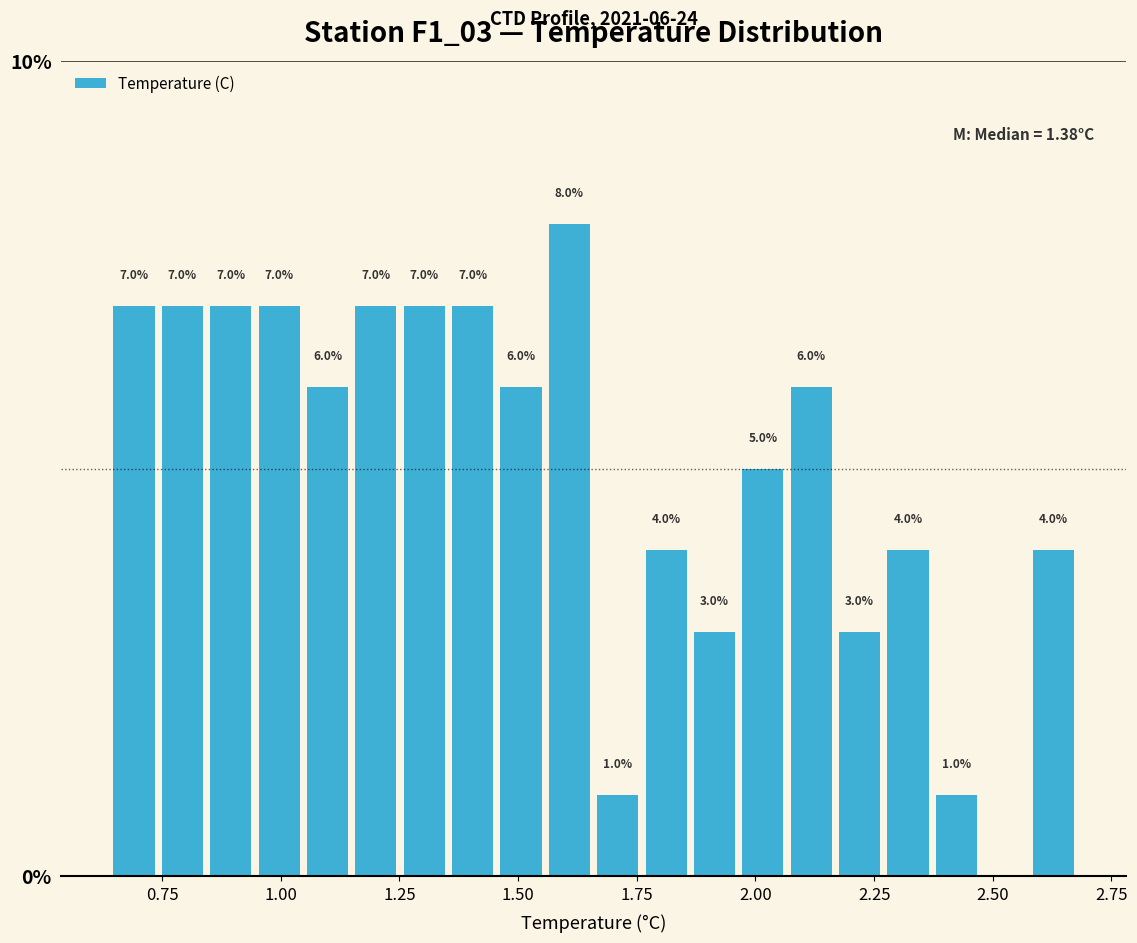

Read against the x-axis, roughly where is the centre of the tallest bar?

1.60